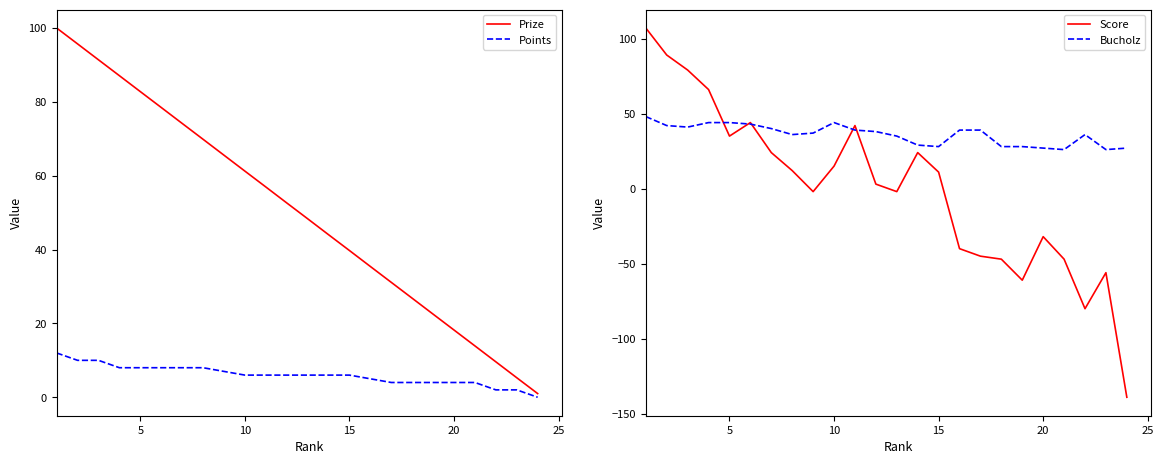

The Prize series shows 24.8 at 20. True or false?

False